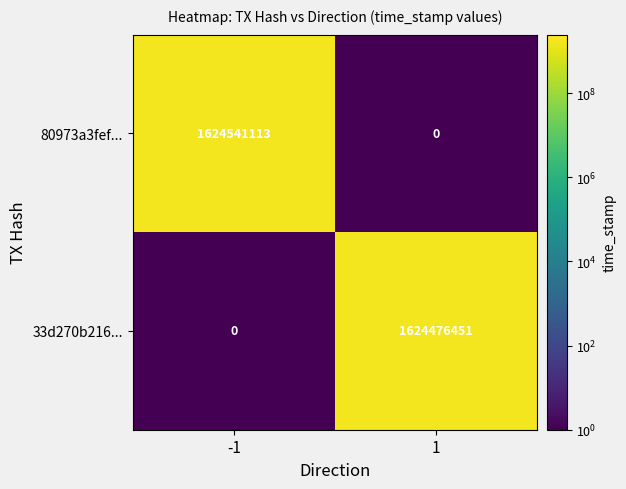

What is the highest value of the 80973a3fef... series?

1624541113